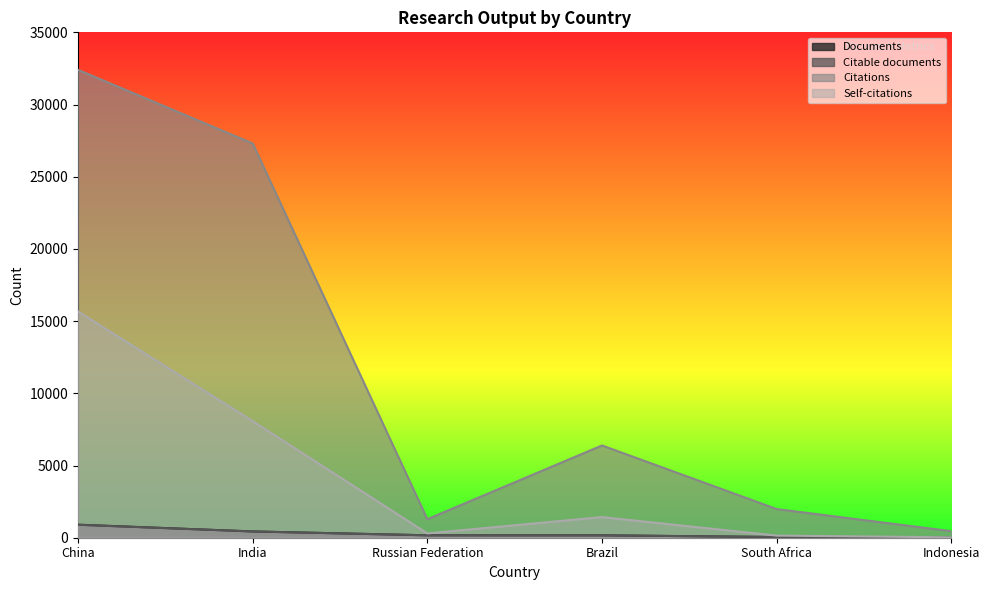

What is the minimum value for Documents?

13